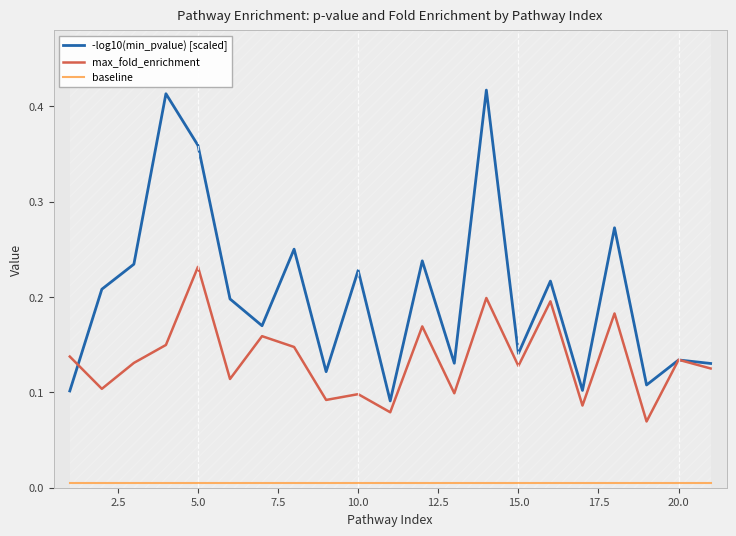

True or false: max_fold_enrichment and baseline intersect in this chart.

False